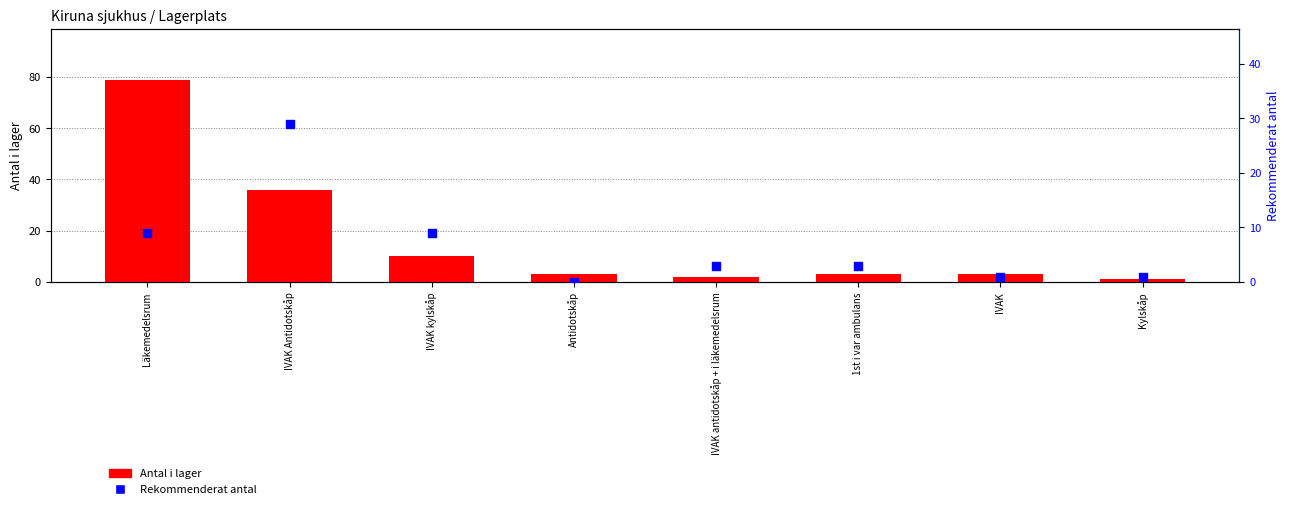

Which series has the largest Y range (max minus min)?

Antal i lager